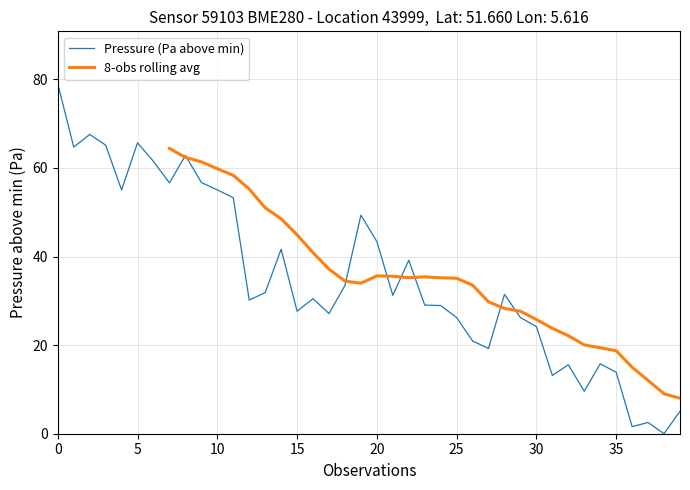

The value at 14 is 41.7. True or false?

True